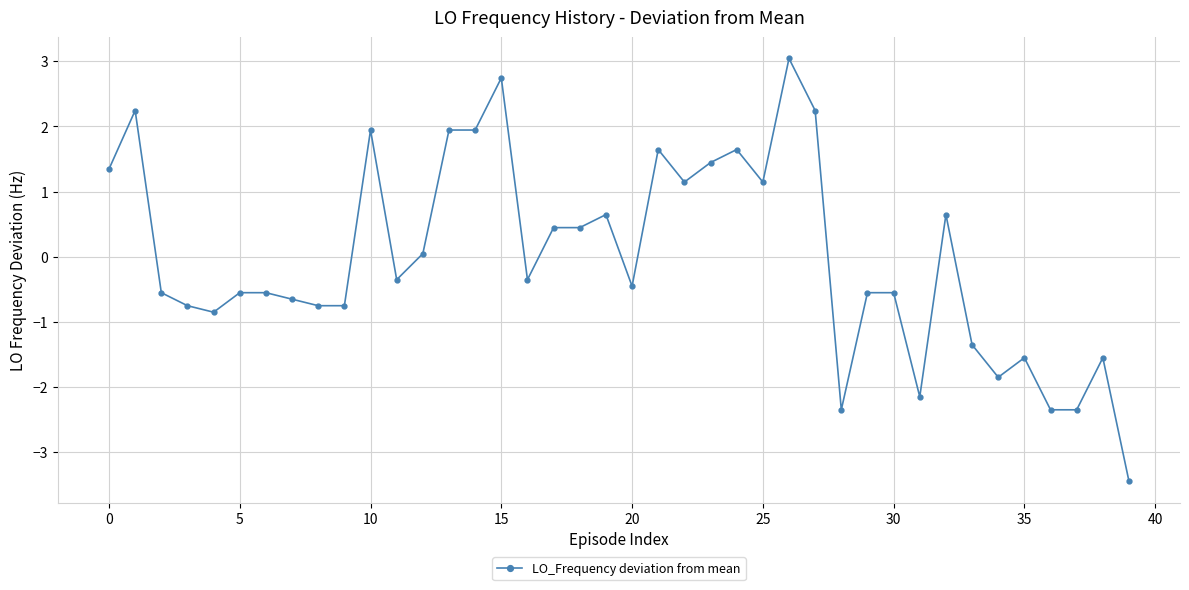

How many positive values are there?

18